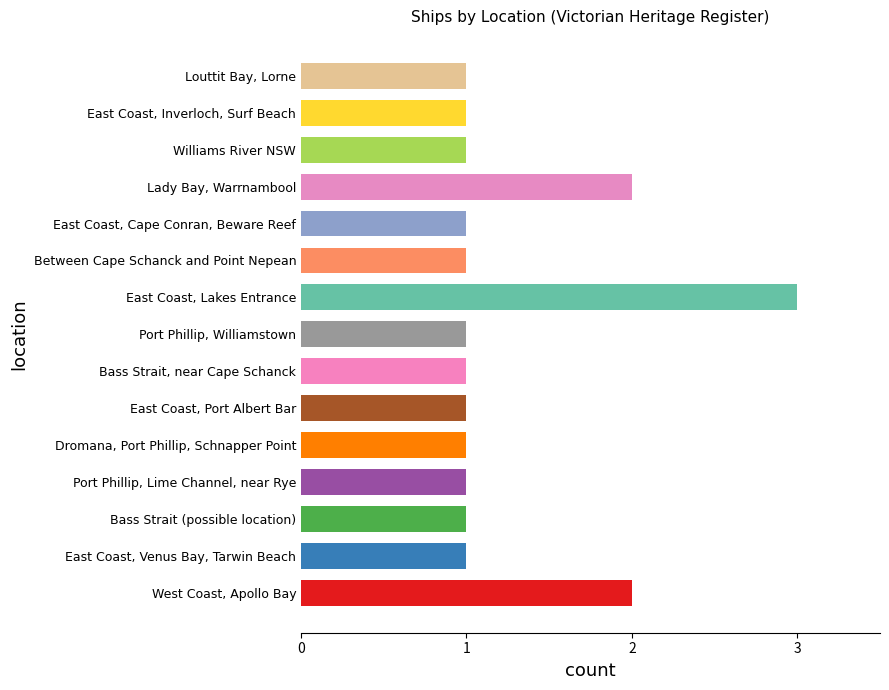

What is the greatest value displayed?

3